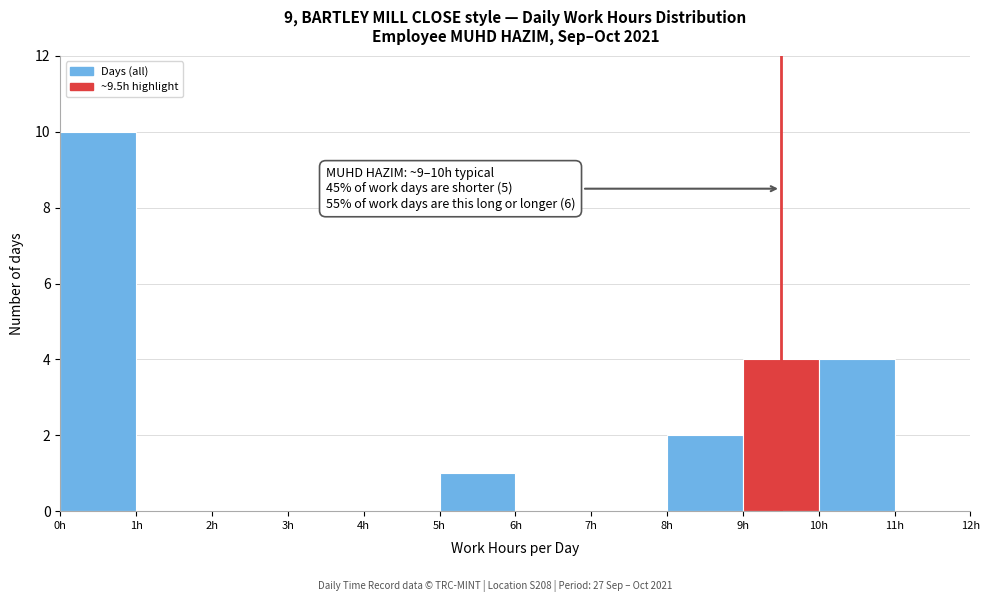

Which range on the x-axis has the tallest bar?

0 to 1